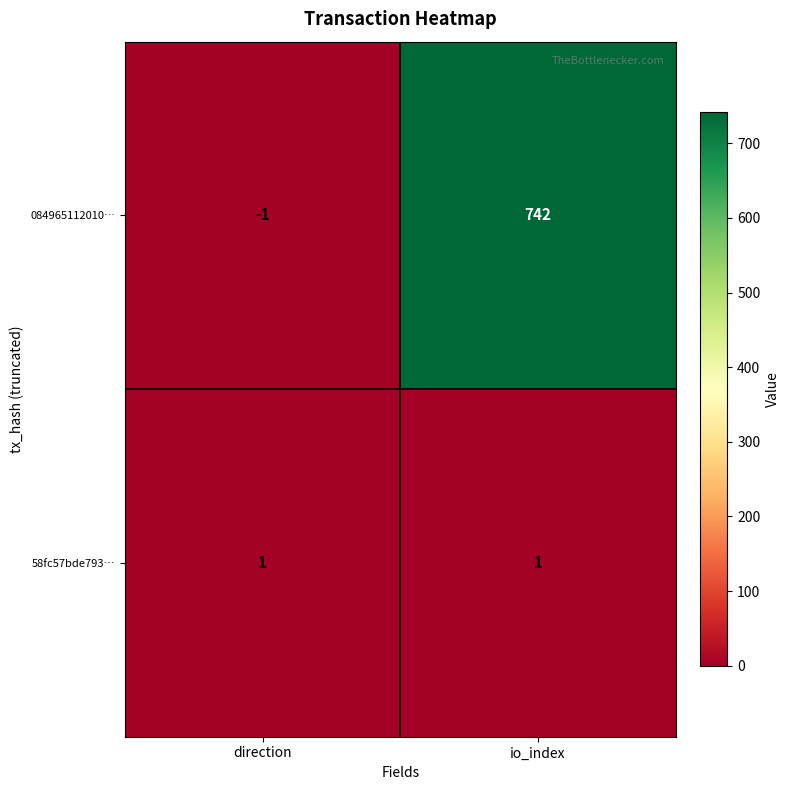

Is the value of 58fc57bde793… at io_index greater than the value of 084965112010… at direction?

Yes